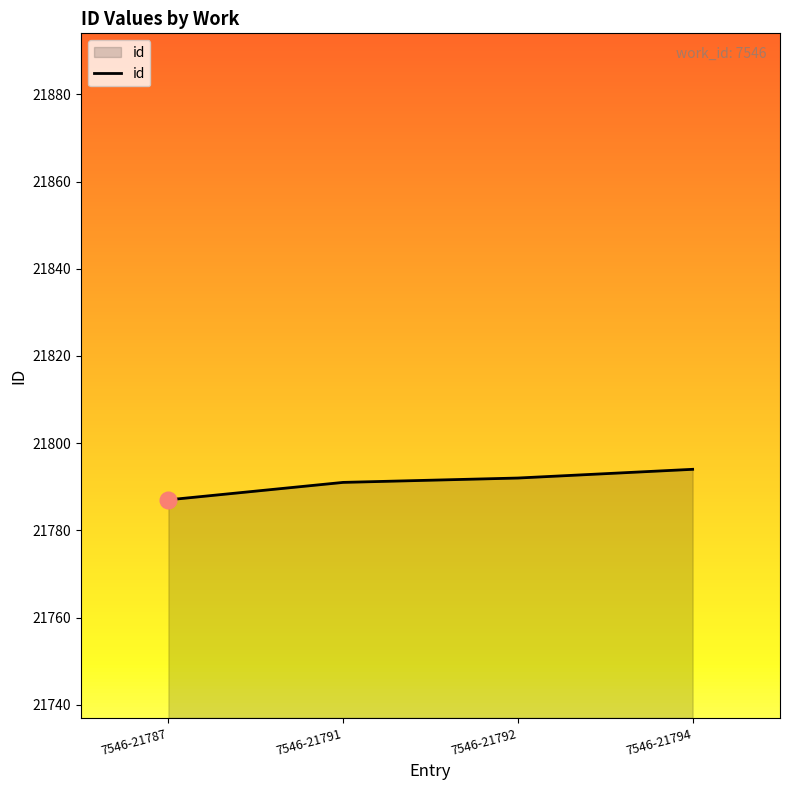

Reading left to right, extract all data points from this chart.

21787	21791	21792	21794